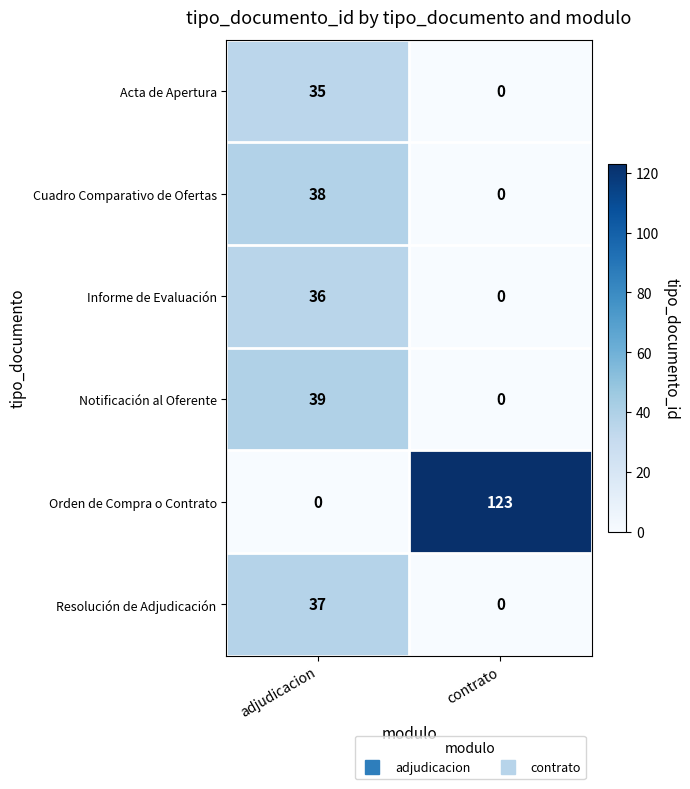

Is it true that Informe de Evaluación equals -14 at contrato?

False